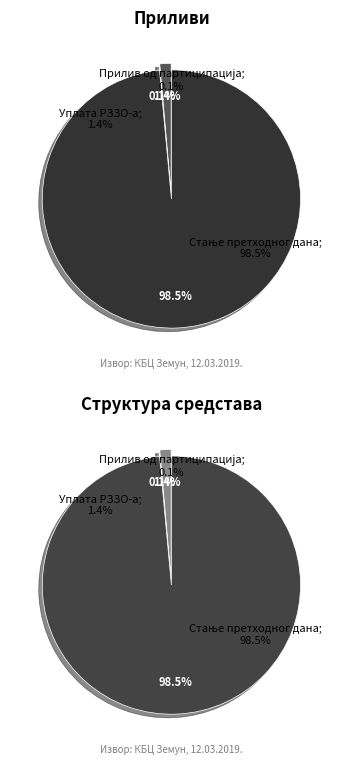

Combined, do Прилив од партиципација and Стање претходног дана account for over 50%?

Yes